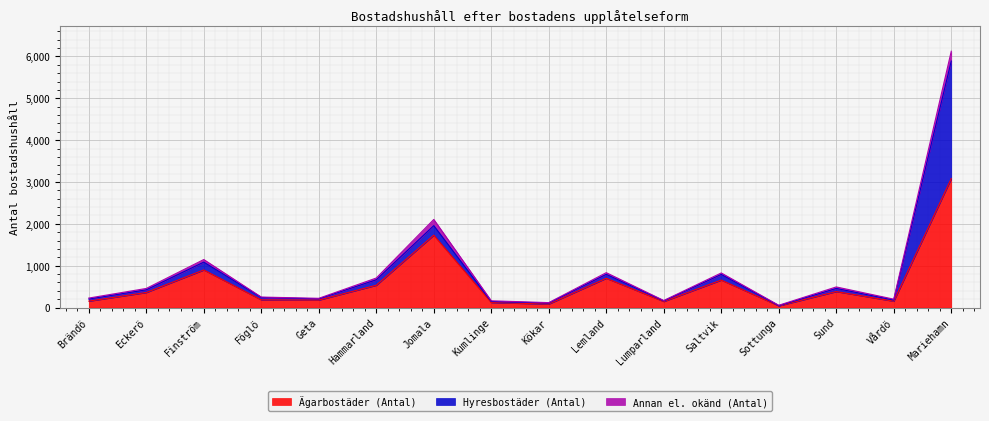

How many values in the Ägarbostäder (Antal) series exceed 359?

7